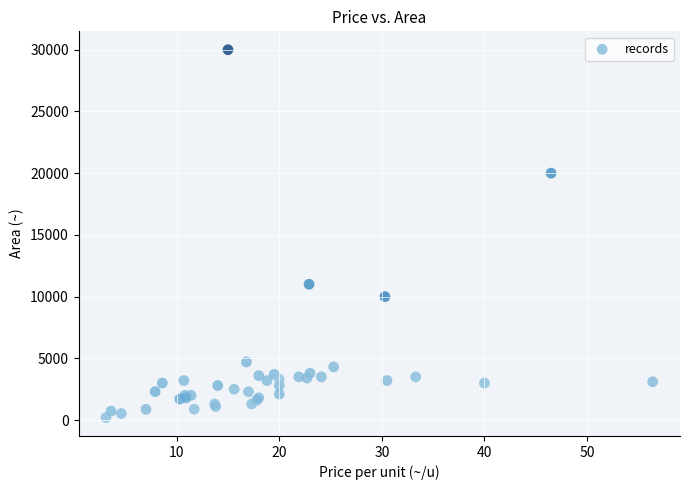

What Y value in the scatter plot is closest to 15100?

11000